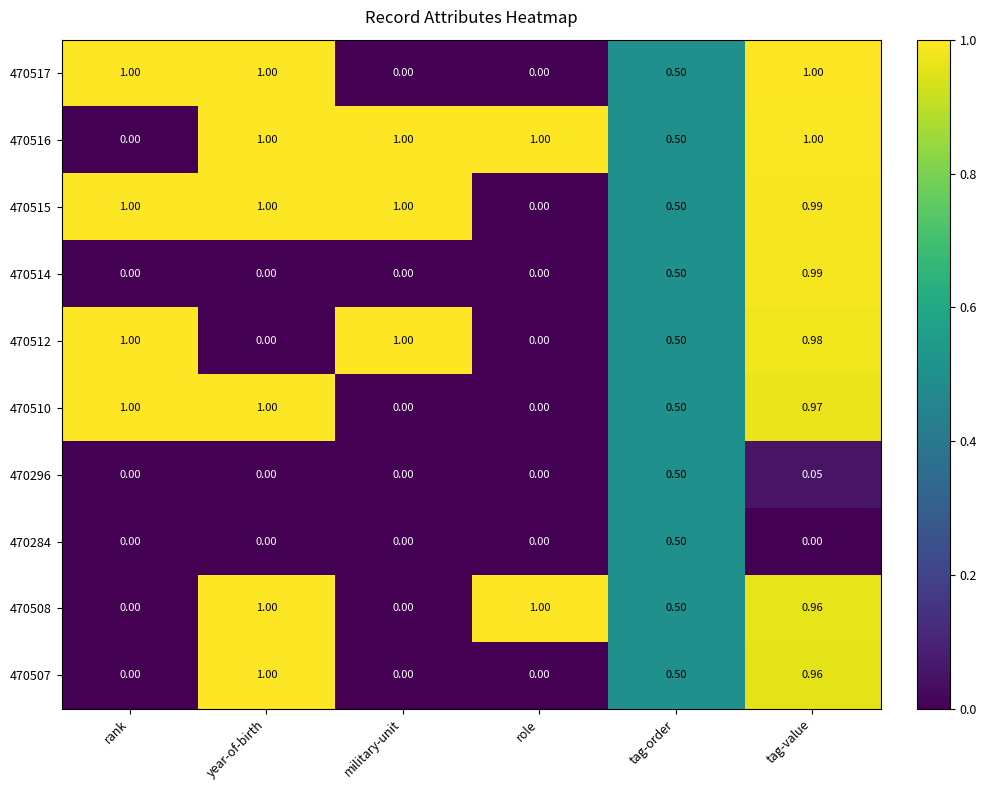

Is the value of 470508 at military-unit greater than the value of 470515 at rank?

No